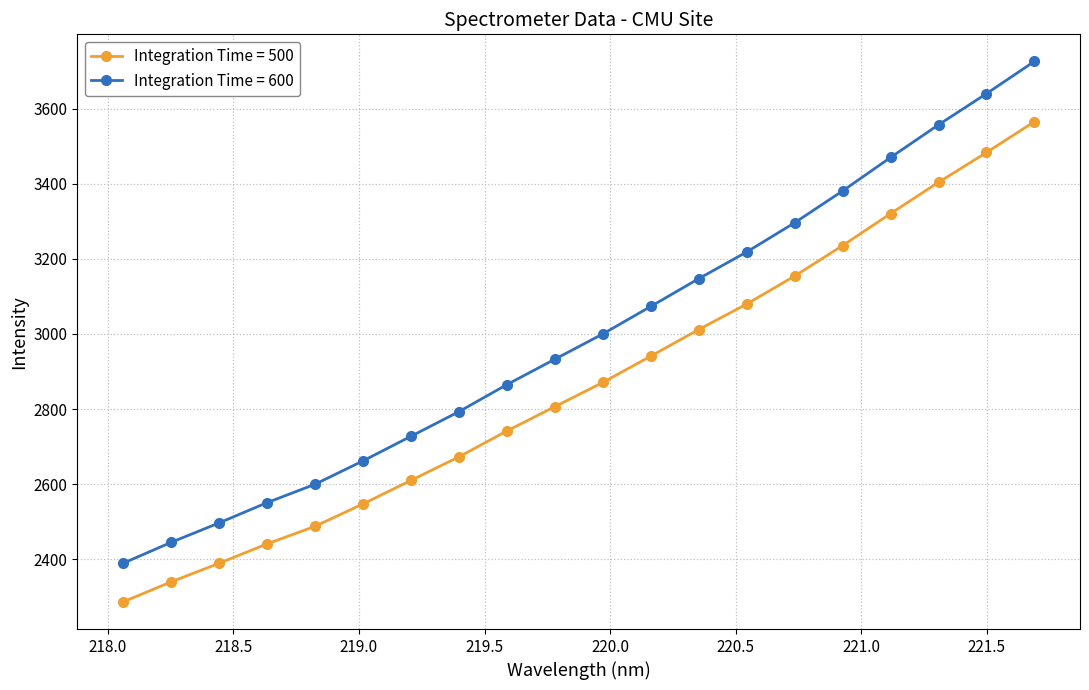

What is the smallest value displayed?

2286.2